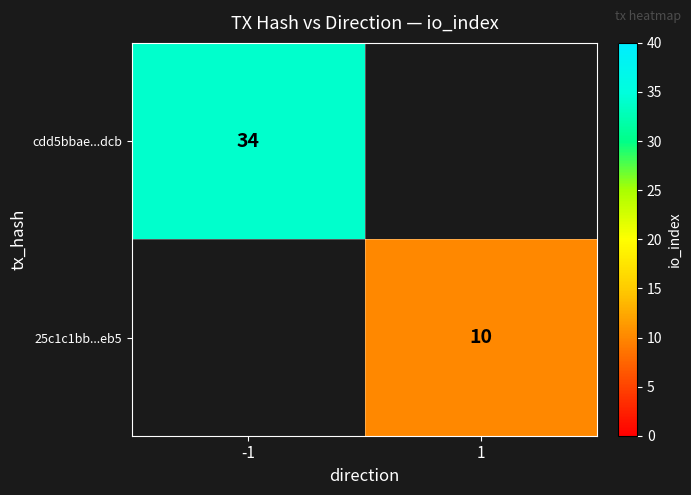

Which category has the highest value across all series?

-1